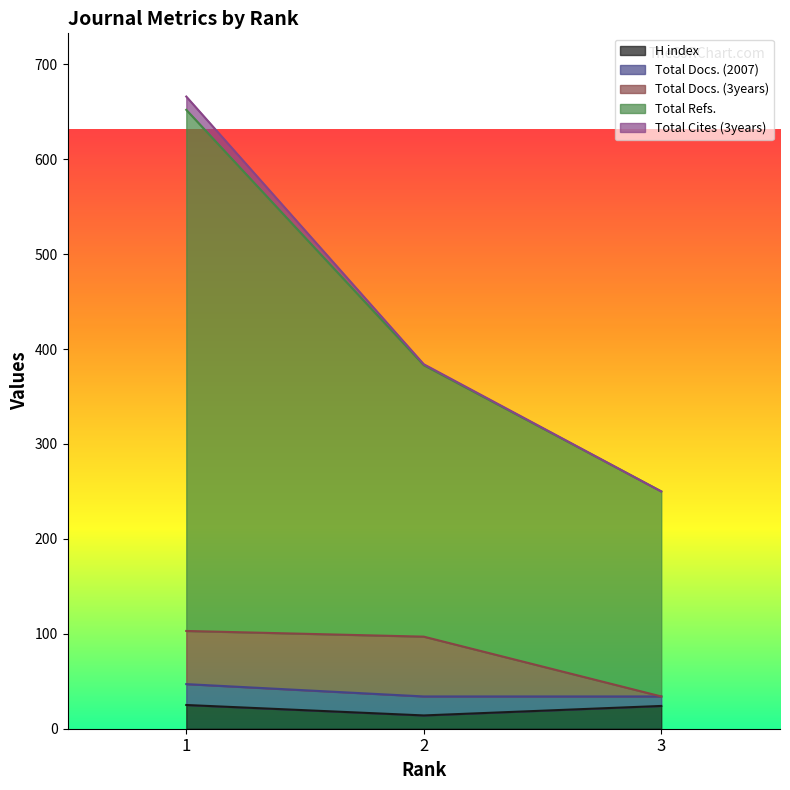

Which series changed the most between 2 and 3?

Total Refs.